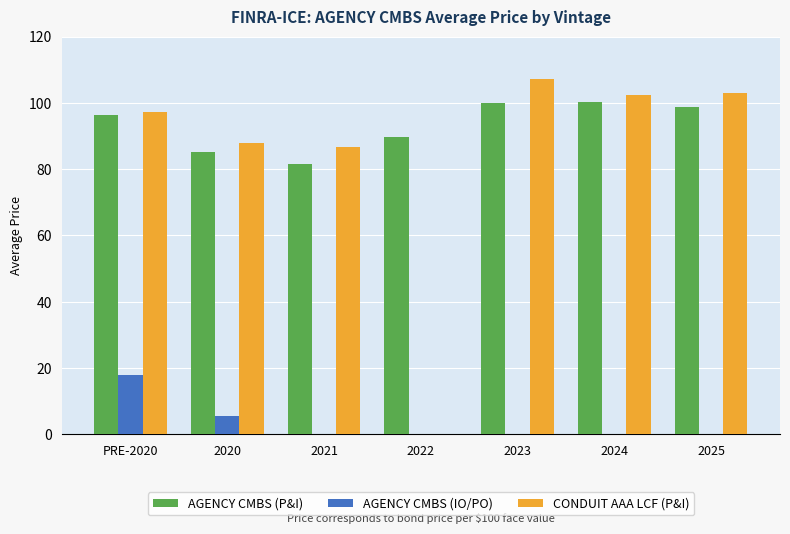

True or false: AGENCY CMBS (P&I) has a value of 96.4 at PRE-2020.

True